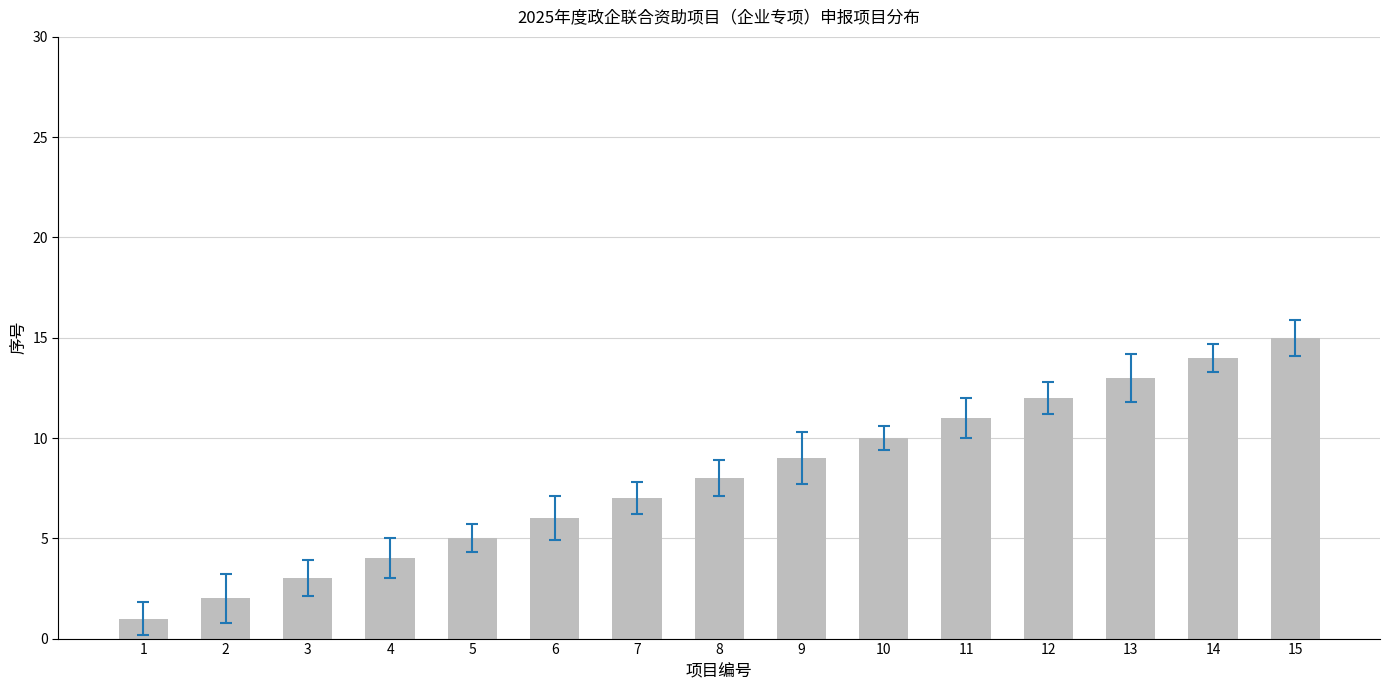

What is the value of the 6th bar from the left?

6